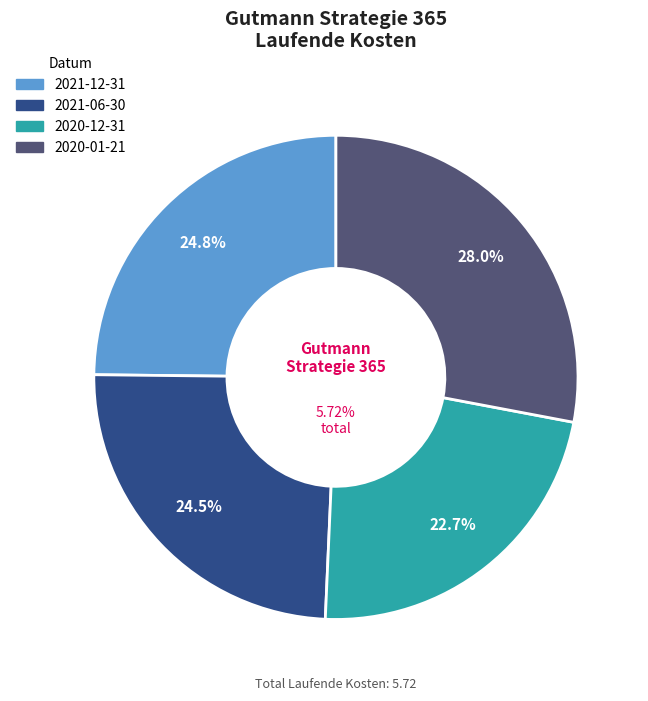

Is there any slice that represents more than half of the pie?

No